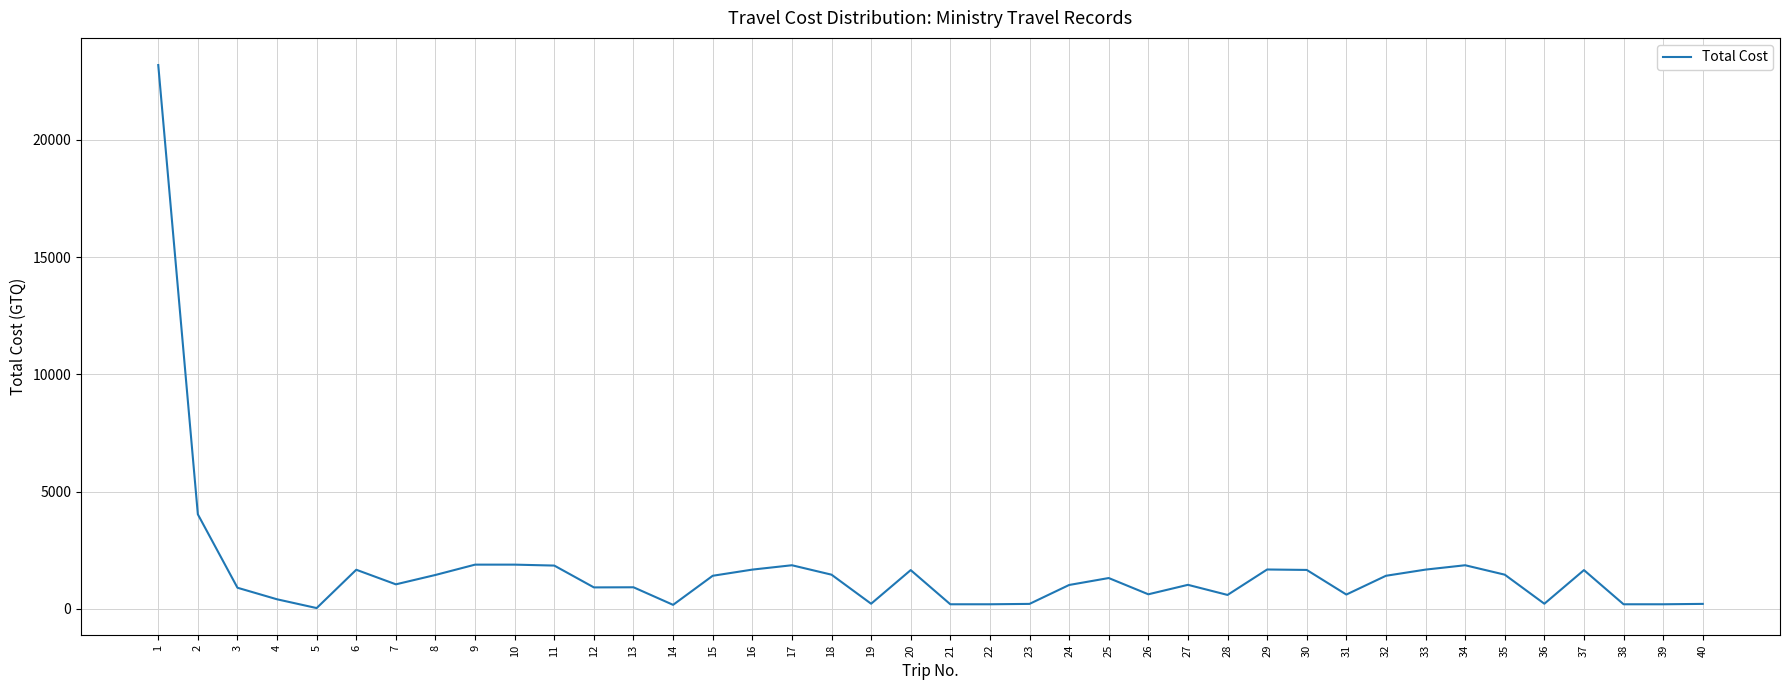

Where is the first local minimum?

5